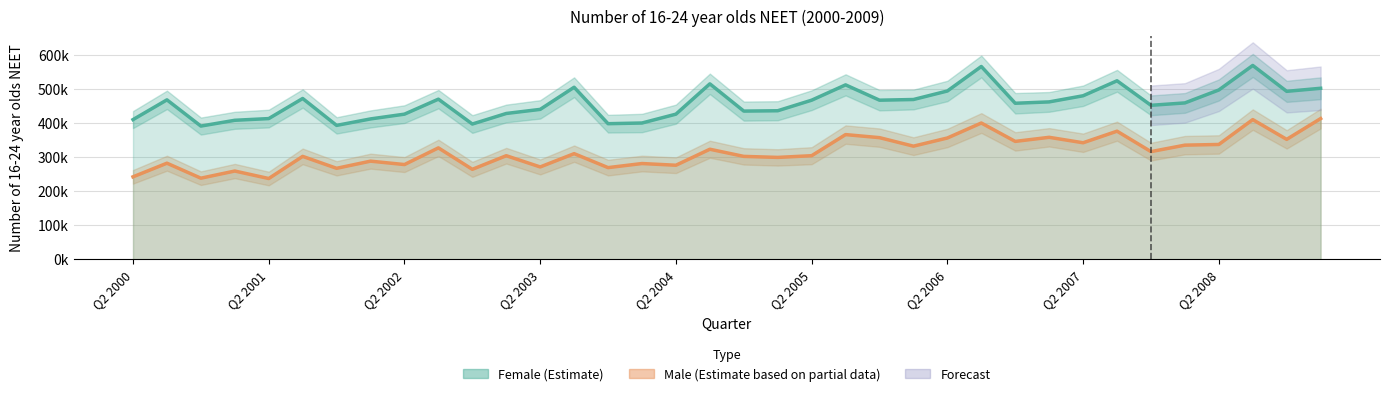

The value of Male (Estimate based on partial data) at 19 is 505341. True or false?

False